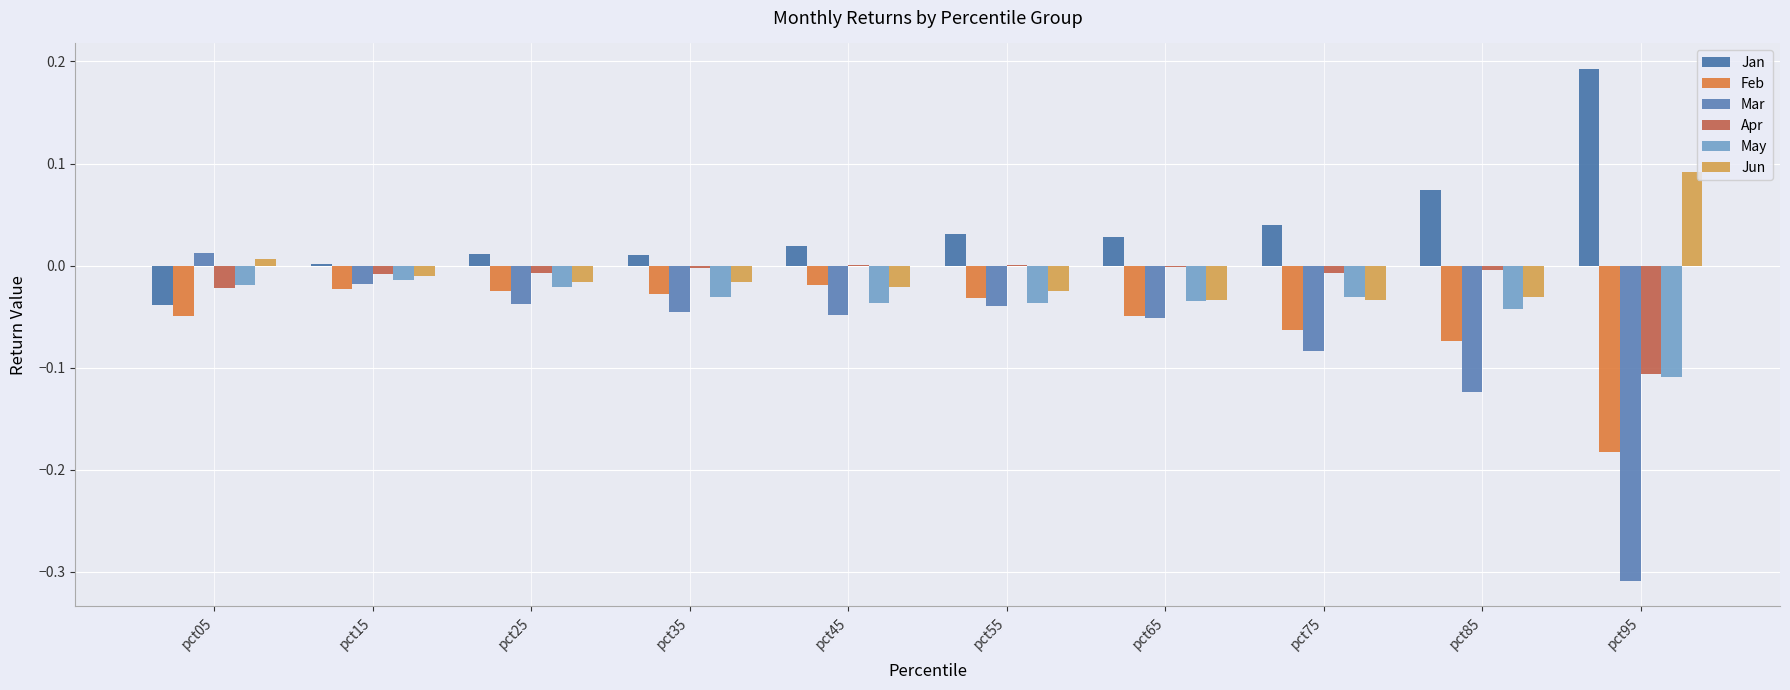

What is the maximum value shown in the chart?

0.2